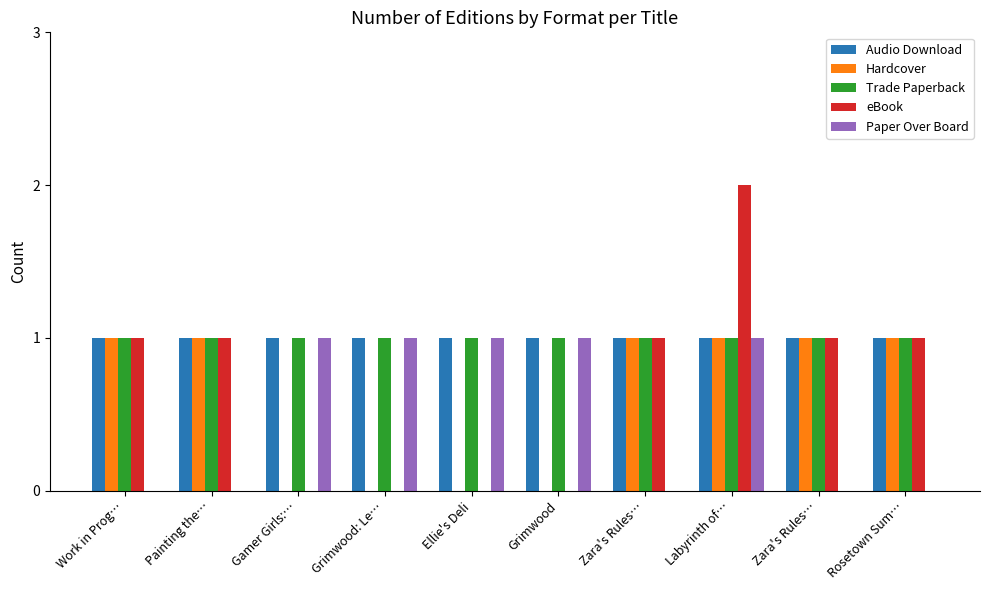

At Gamer Girls:…, list the series in order from smallest to largest.

Hardcover, eBook, Audio Download, Trade Paperback, Paper Over Board